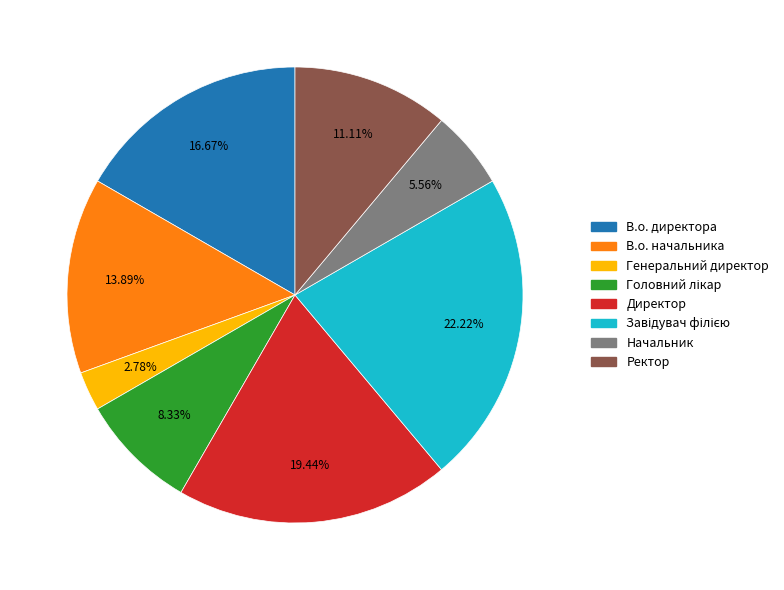

What percentage is the Директор slice, to the nearest percent?

19%